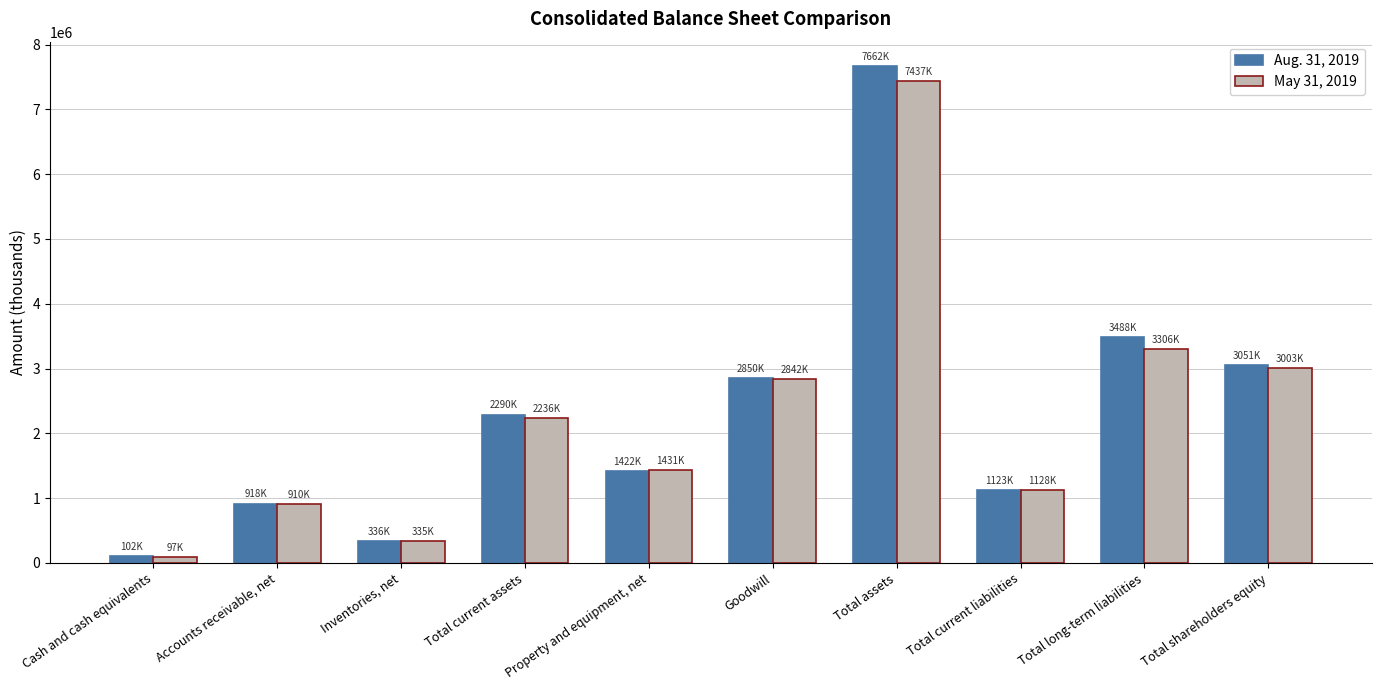

What is the difference between the maximum and minimum values in the Aug. 31, 2019 series?

7559769